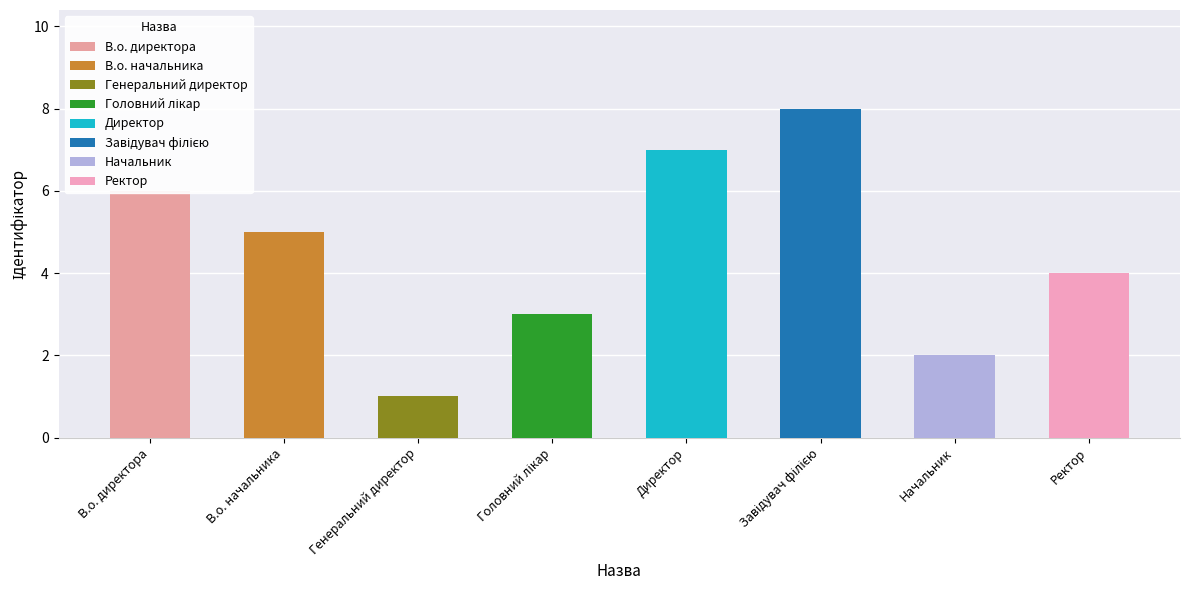

Read the value at Начальник.

2